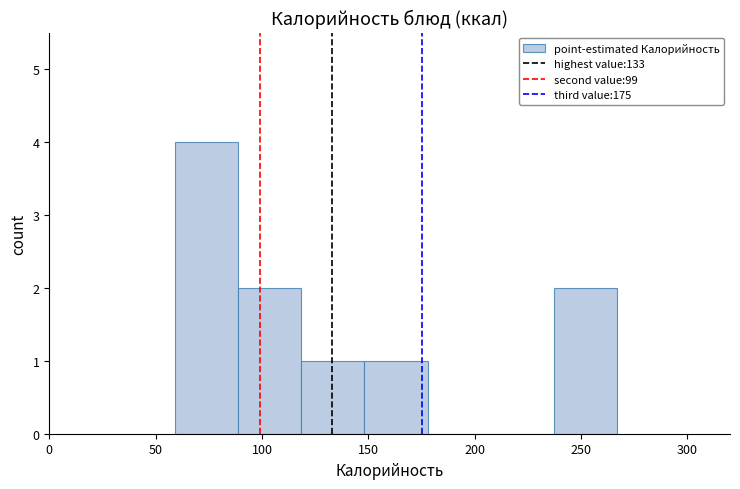

Reading left to right, list every bar in this chart as the range it spans on the x-axis followed by its height. Neither the bar edges nor the heights are printed on the chart, so give them approximately, as read against the axes.

60 to 90: 4
90 to 120: 2
120 to 150: 1
150 to 180: 1
180 to 210: 0
210 to 235: 0
235 to 265: 2